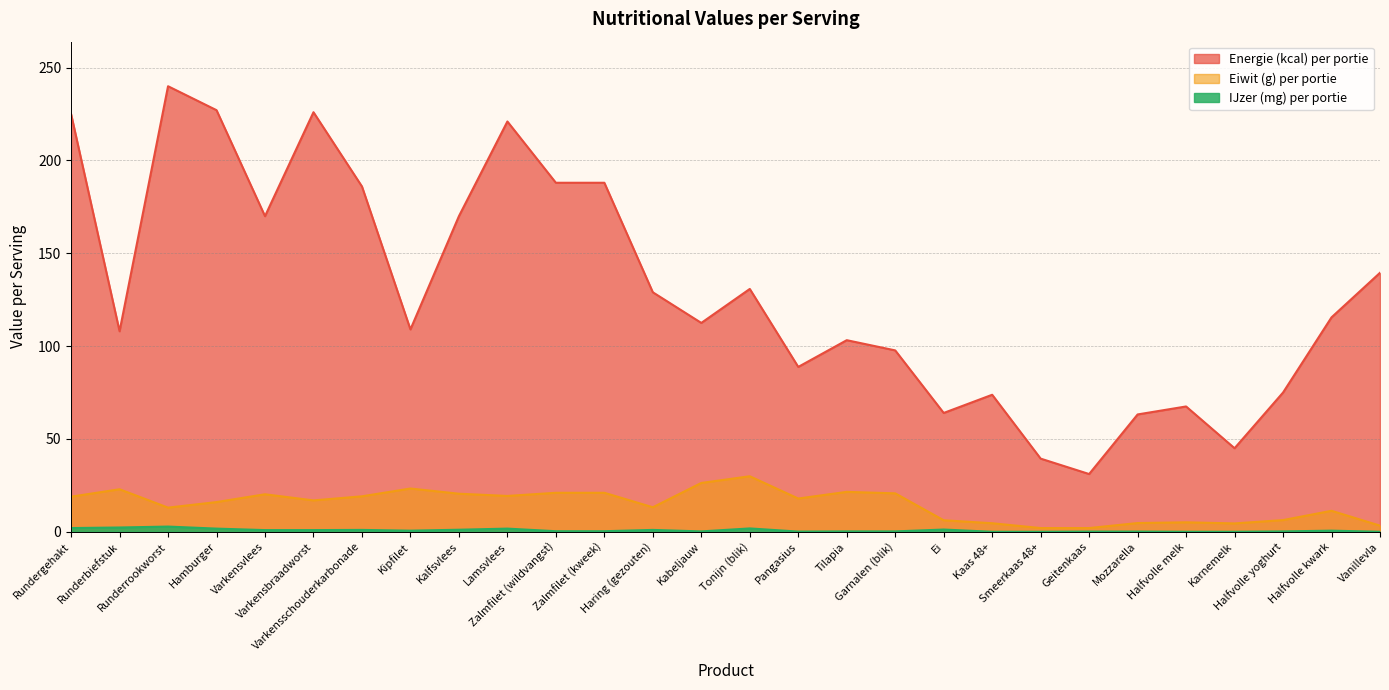

What is the label of the 21st point from the left?

Smeerkaas 48+